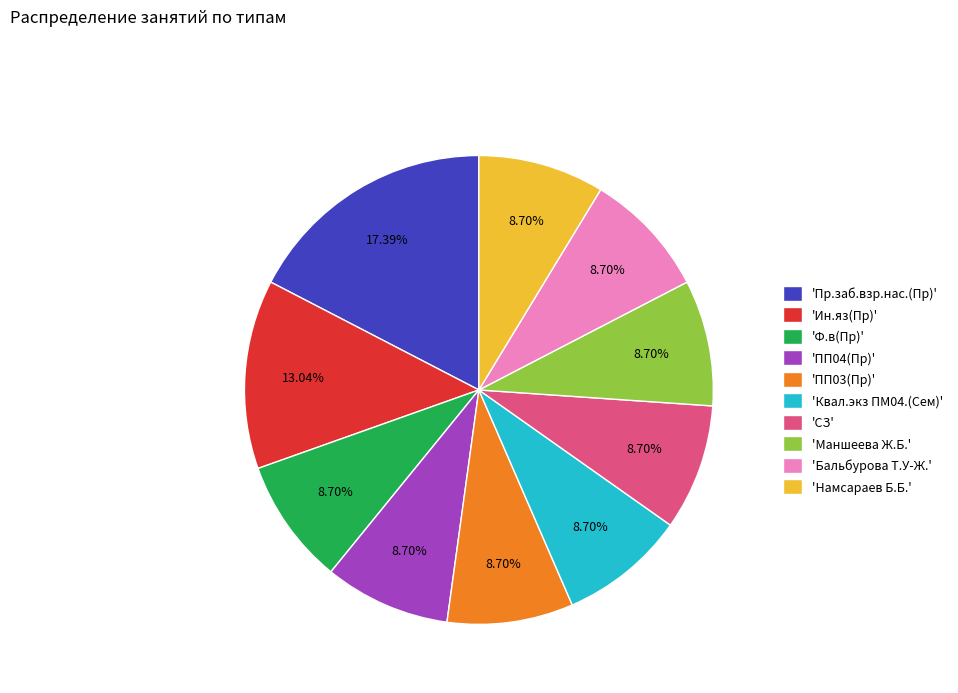

Is there a majority slice in this chart?

No